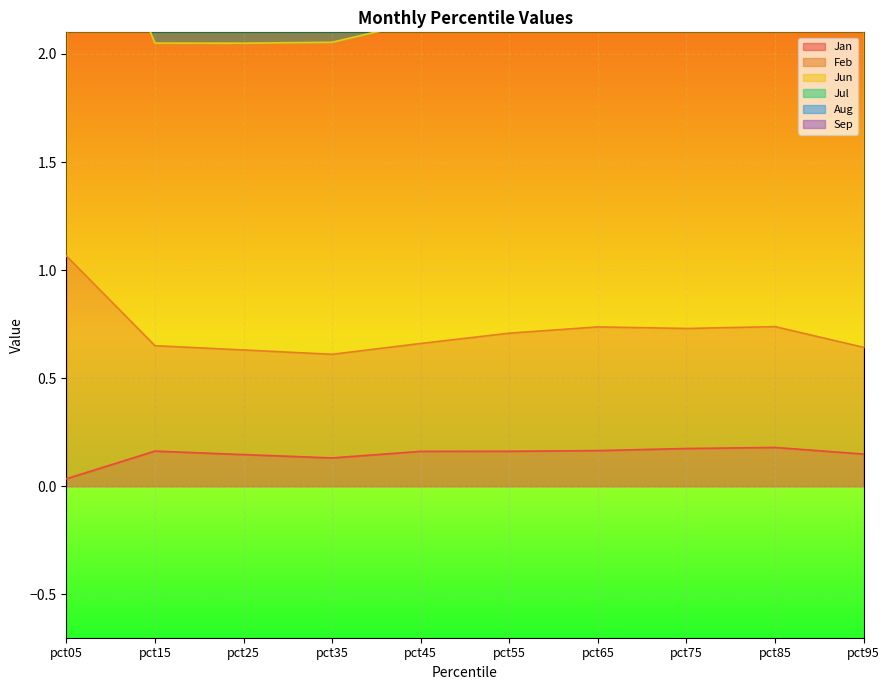

Rank the series by their maximum value, from highest to lowest.

Jun, Feb, Jan